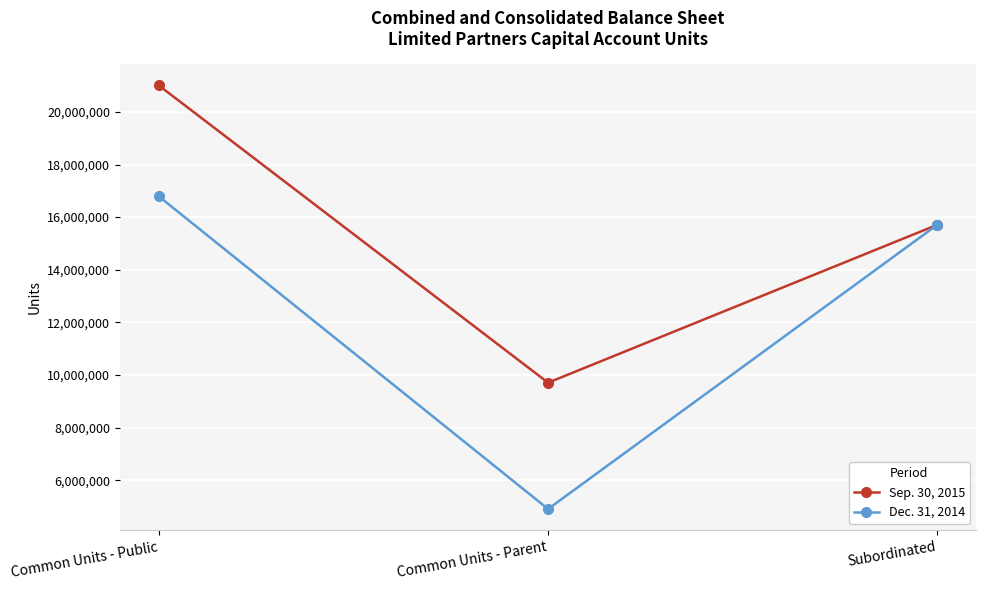

What is the difference between the maximum and minimum values in the Sep. 30, 2015 series?

11300496